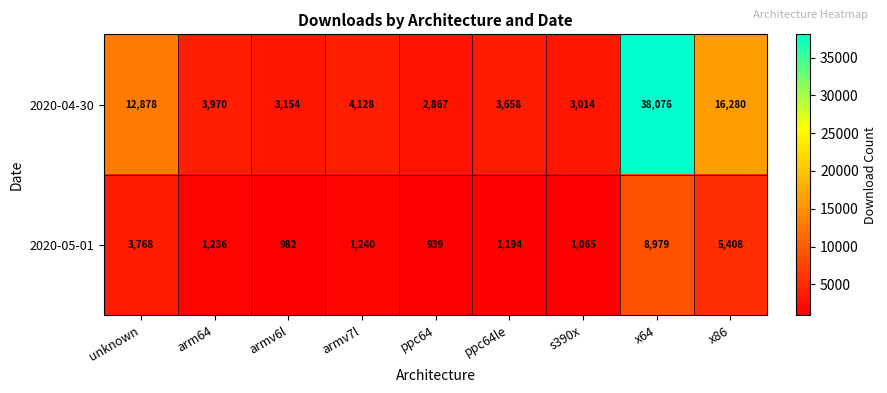

Reading right to left, list all the values displayed in this chart.

2020-04-30: 16280	38076	3014	3658	2867	4128	3154	3970	12878
2020-05-01: 5408	8979	1065	1194	939	1240	982	1236	3768